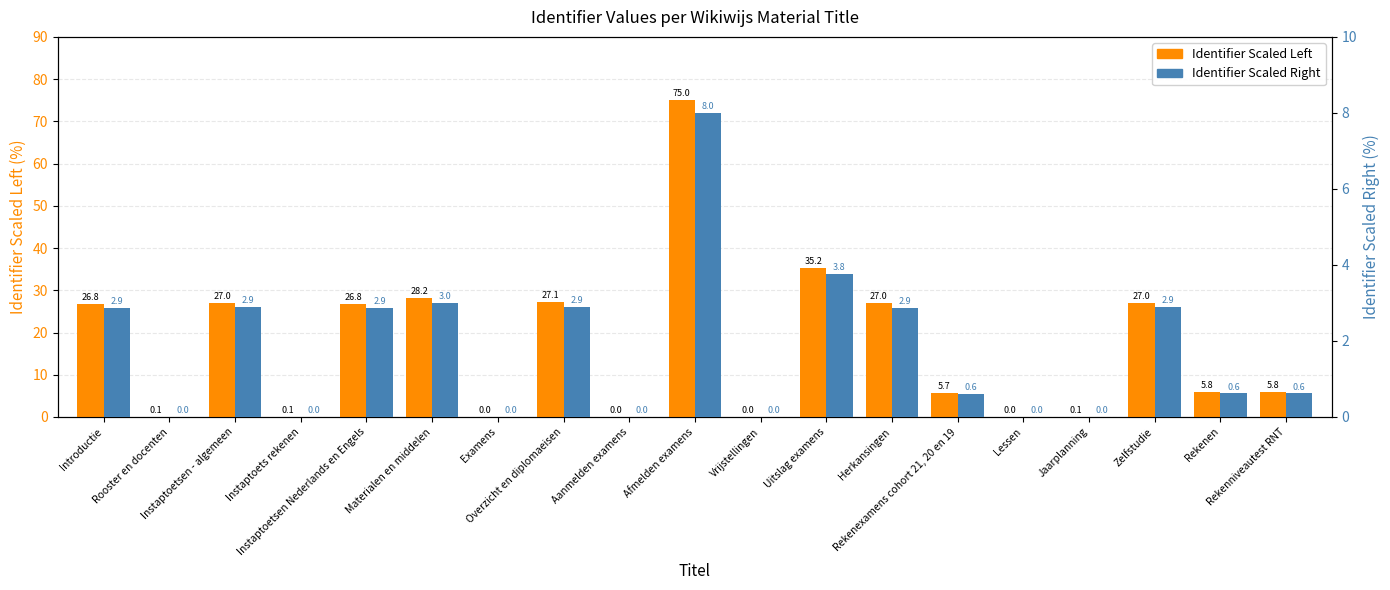

How many values in Identifier Scaled (Left) are above zero?

18